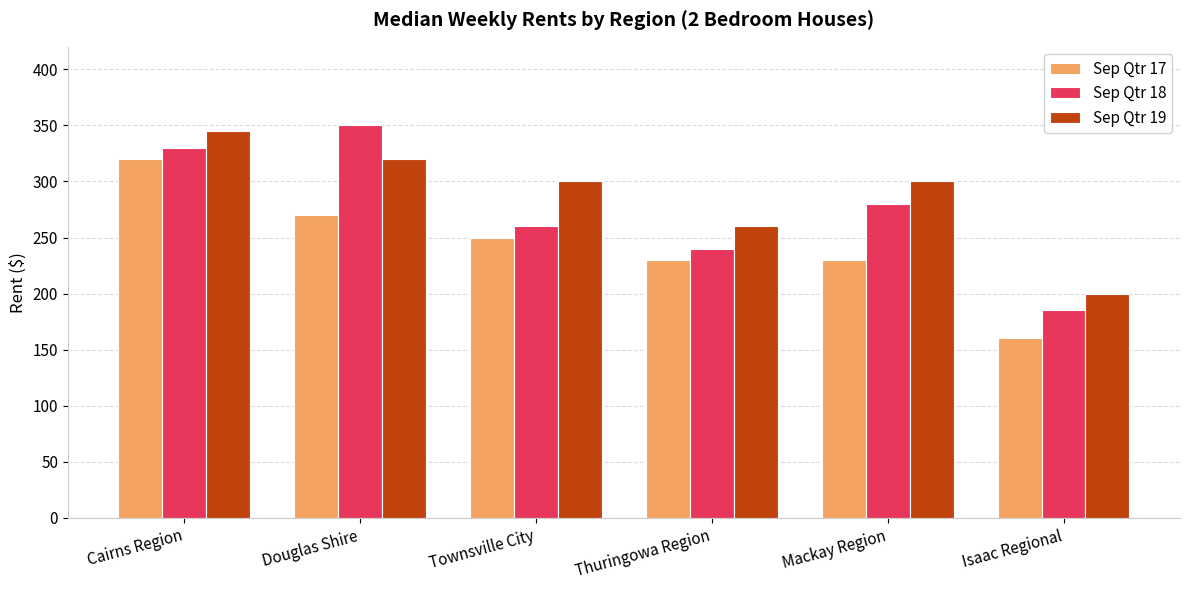

At which label does Sep Qtr 19 first exceed 300?

Cairns Region